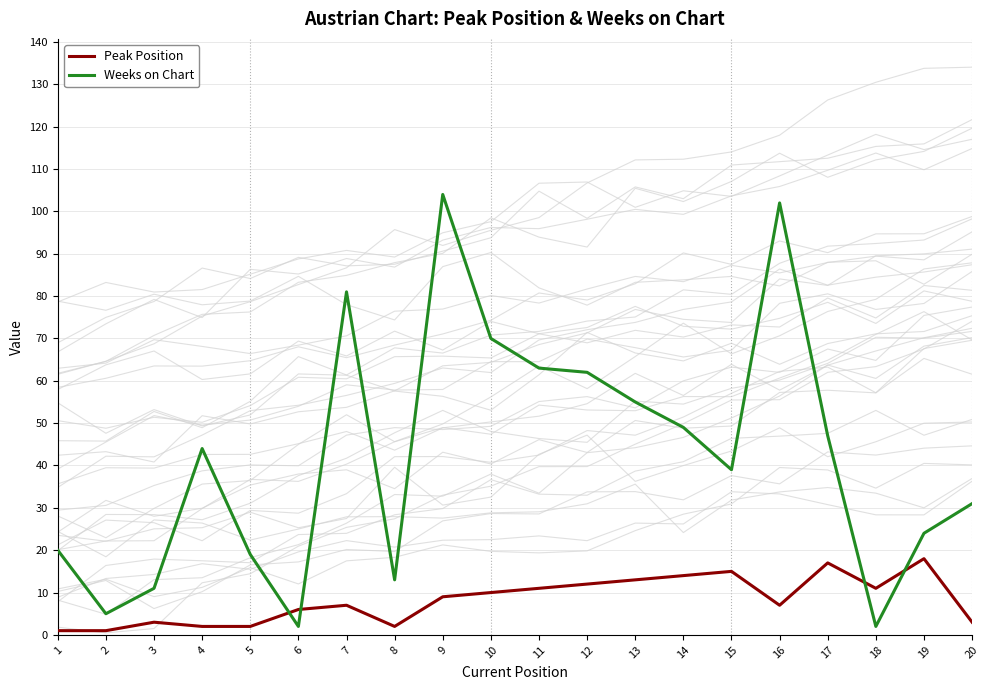

True or false: Weeks on Chart and Peak Position intersect in this chart.

True